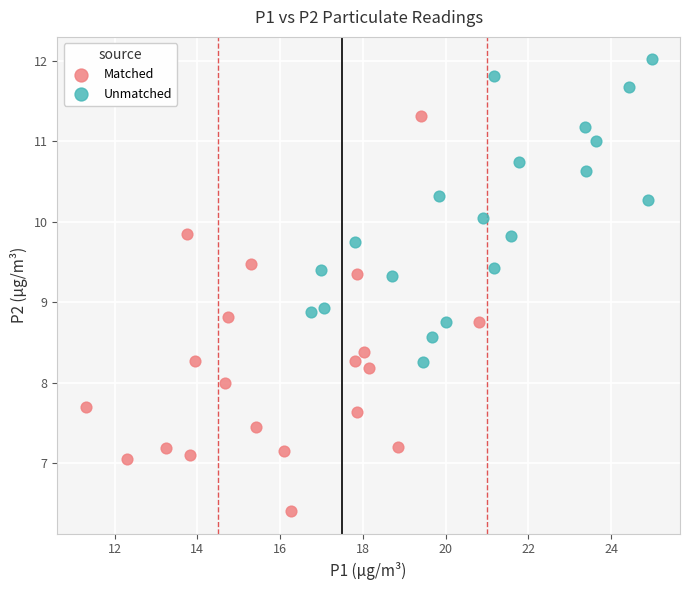

Which series has the widest spread of Y values?

Matched